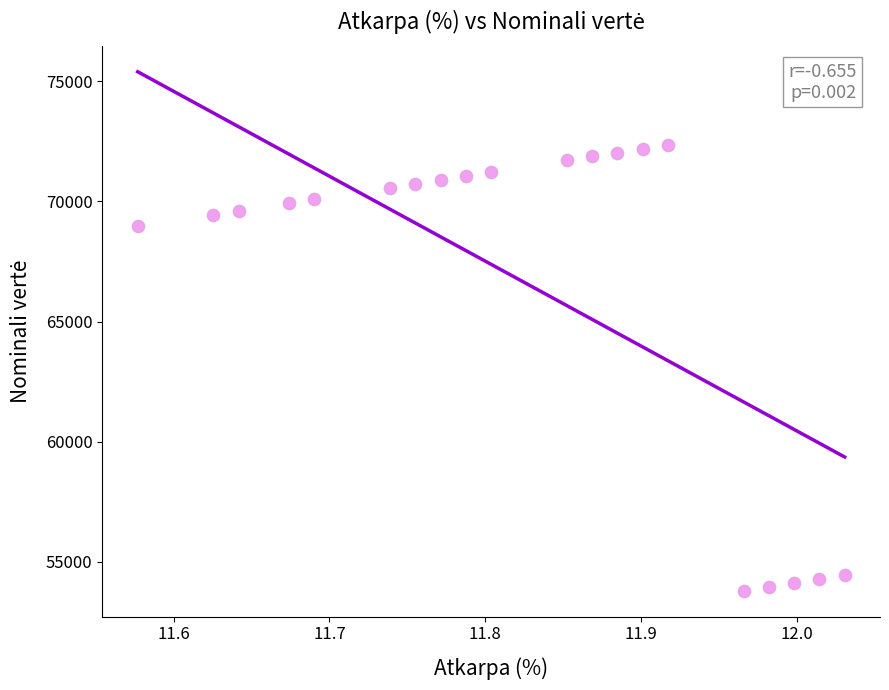

What Y value in the scatter plot is closest to 63079?

68958.5